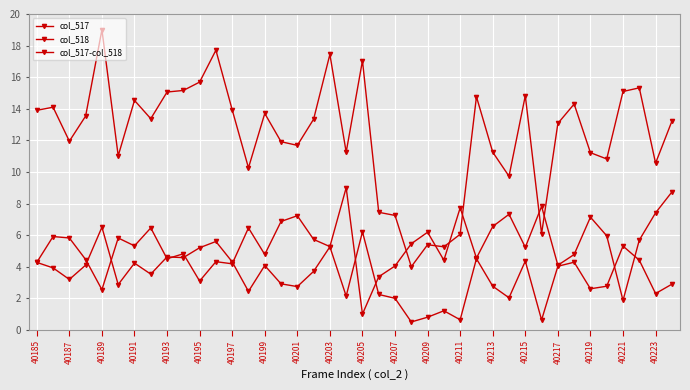

Reading right to left, transcribe all the data shown in this chart.

col_517: 13.2	10.6	15.3	15.1	10.8	11.2	14.3	13.1	6.1	14.8	9.7	11.3	14.8	6.1	5.3	5.4	4.0	7.2	7.4	17.0	11.3	17.4	13.3	11.7	11.9	13.7	10.3	13.9	17.7	15.7	15.2	15.1	13.4	14.5	11.0	19.0	13.5	11.9	14.1	13.9
col_518: 8.7	7.4	5.7	1.9	6.0	7.1	4.8	4.1	7.8	5.2	7.3	6.5	4.5	7.7	4.4	6.2	5.5	4.0	3.4	1.0	9.0	5.3	5.7	7.2	6.9	4.8	6.5	4.2	4.3	3.1	4.8	4.5	6.5	5.3	5.8	2.5	4.5	5.8	5.9	4.3
col_517-col_518: 2.9	2.3	4.4	5.3	2.8	2.6	4.3	4.0	0.6	4.4	2.0	2.8	4.5	0.6	1.2	0.8	0.5	2.0	2.2	6.2	2.1	5.3	3.7	2.7	2.9	4.1	2.4	4.3	5.6	5.2	4.6	4.6	3.5	4.2	2.9	6.5	4.1	3.2	3.9	4.3